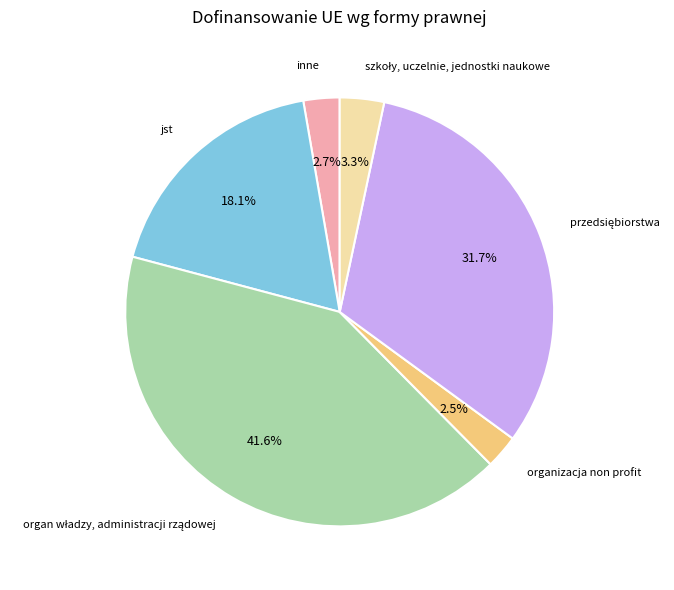

What portion of the pie excludes organizacja non profit?

97.5%